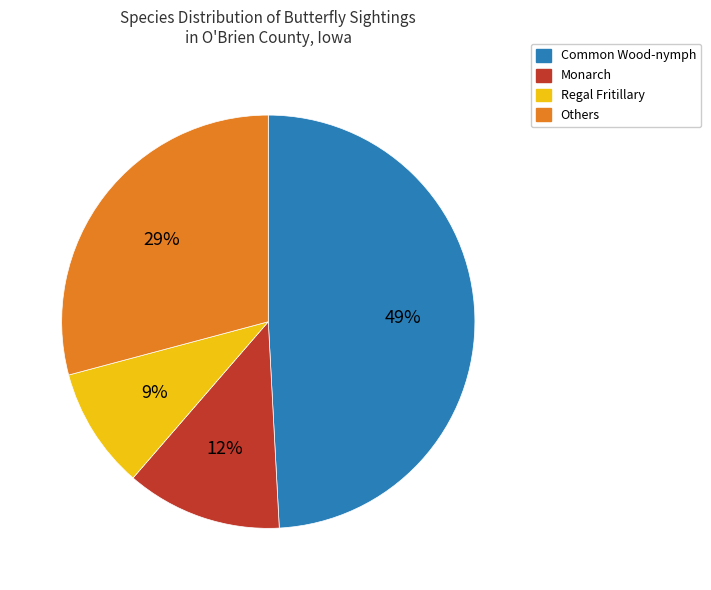

Is the sum of Monarch and Common Wood-nymph greater than half?

Yes